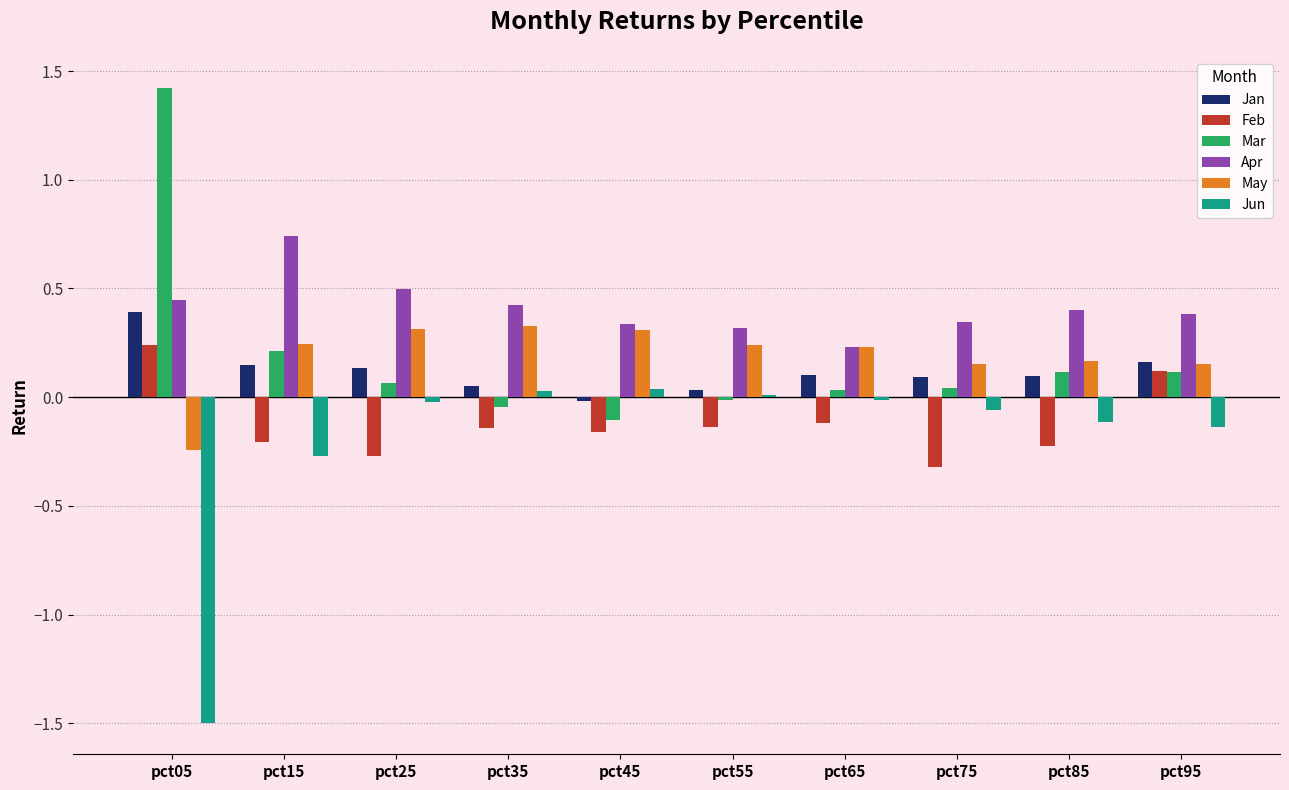

How many negative values does the Jan series have?

1